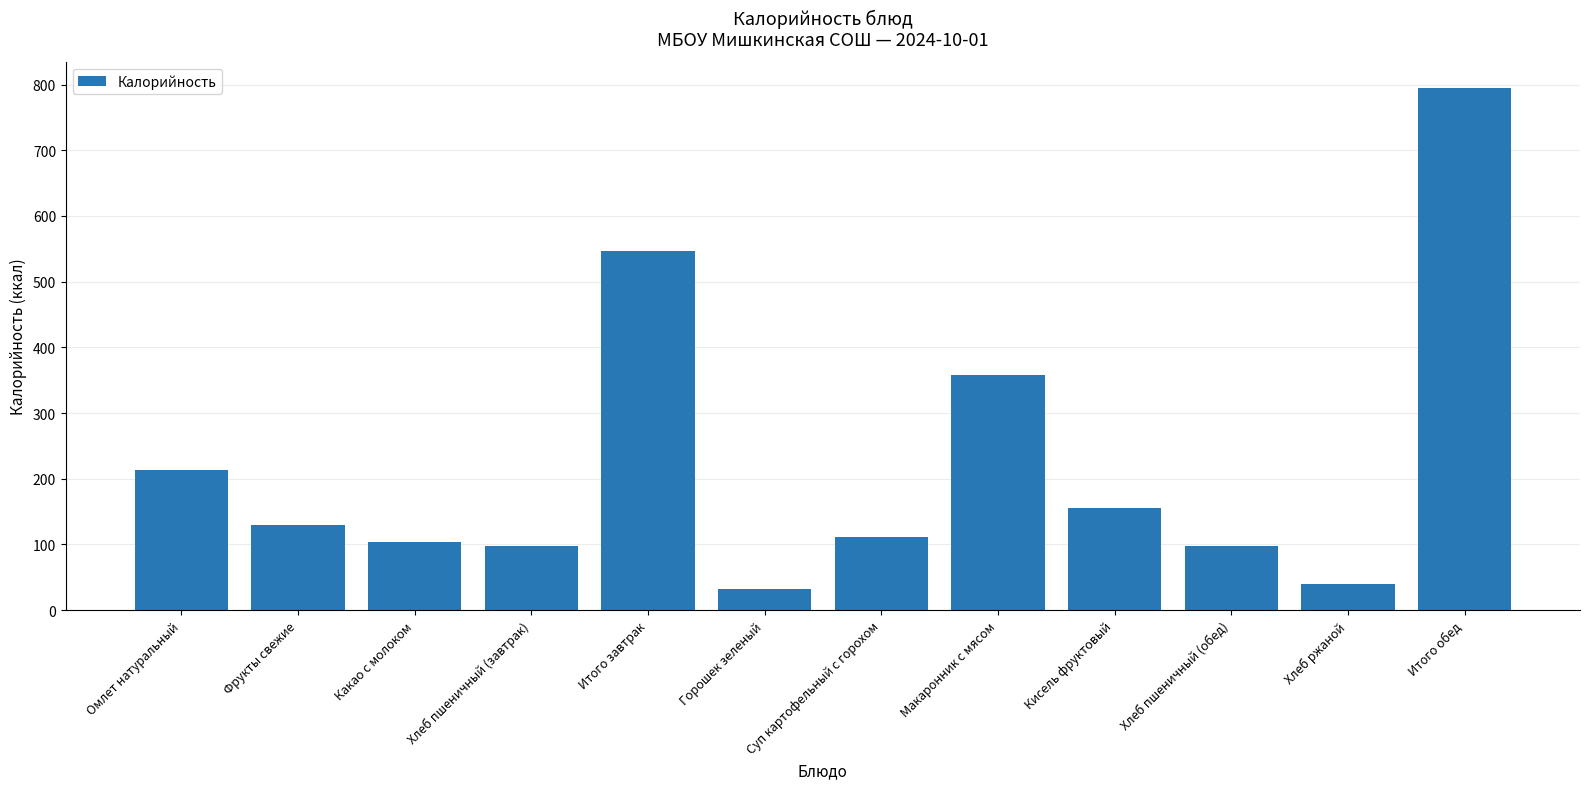

Reading right to left, what are all the values shown in this chart?

Итого обед=795.0	Хлеб ржаной=40.0	Хлеб пшеничный (обед)=98.0	Кисель фруктовый=155.0	Макаронник с мясом=358.0	Суп картофельный с горохом=112.0	Горошек зеленый=32.0	Итого завтрак=546.5	Хлеб пшеничный (завтрак)=98.0	Какао с молоком=104.4	Фрукты свежие=130.0	Омлет натуральный=214.1